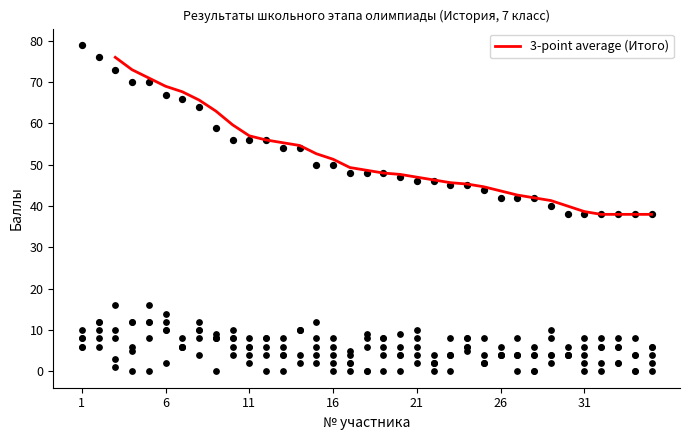

What is the lowest value of the 3-point average (Итого) series?

38.0